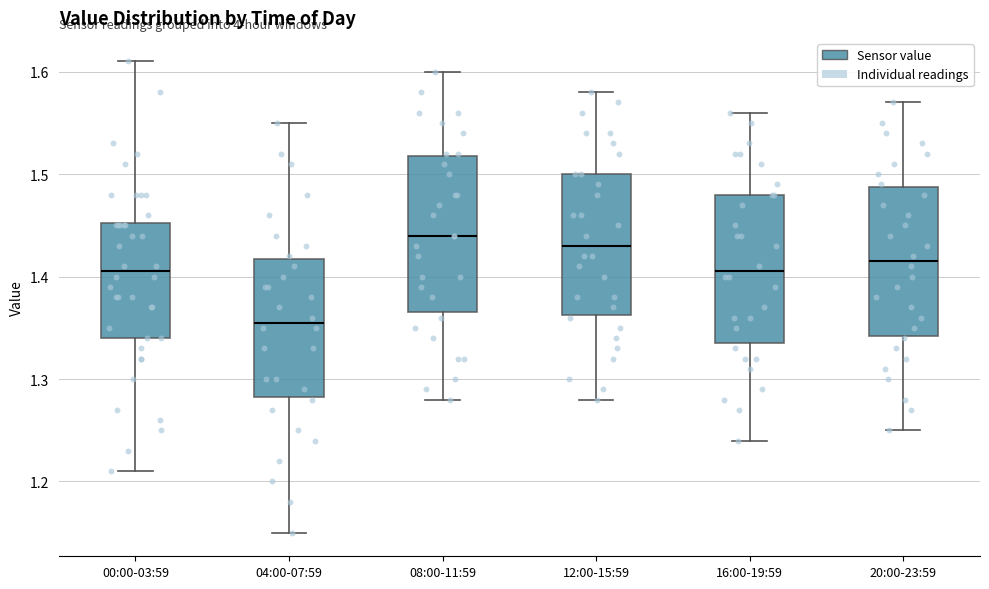

Where does the upper whisker of the box for 00:00-03:59 end on the y-axis? The values are not printed on the chart, so give them approximately, as read against the axis.

1.61